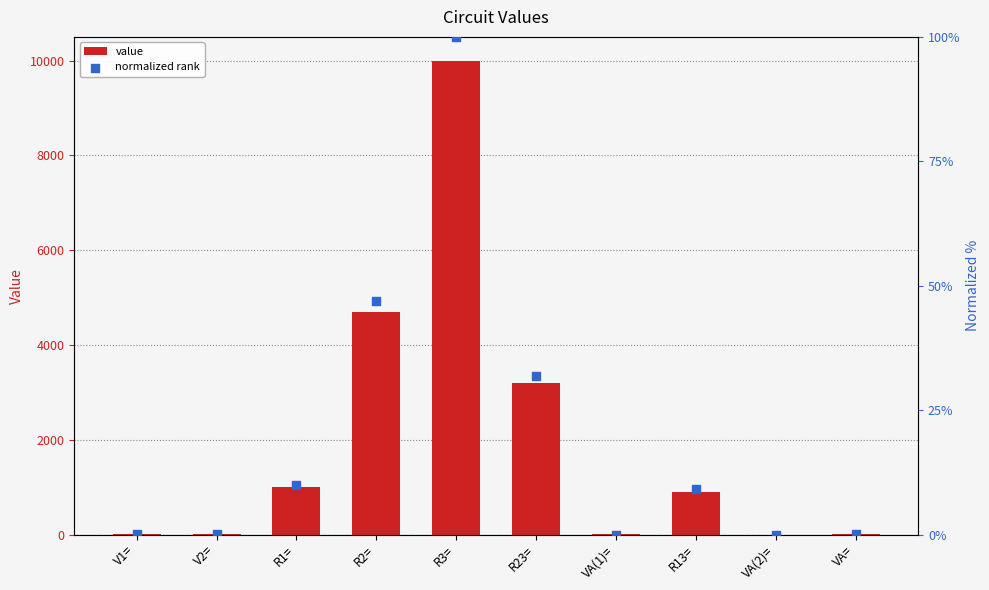

Which series has the largest total across all categories?

value